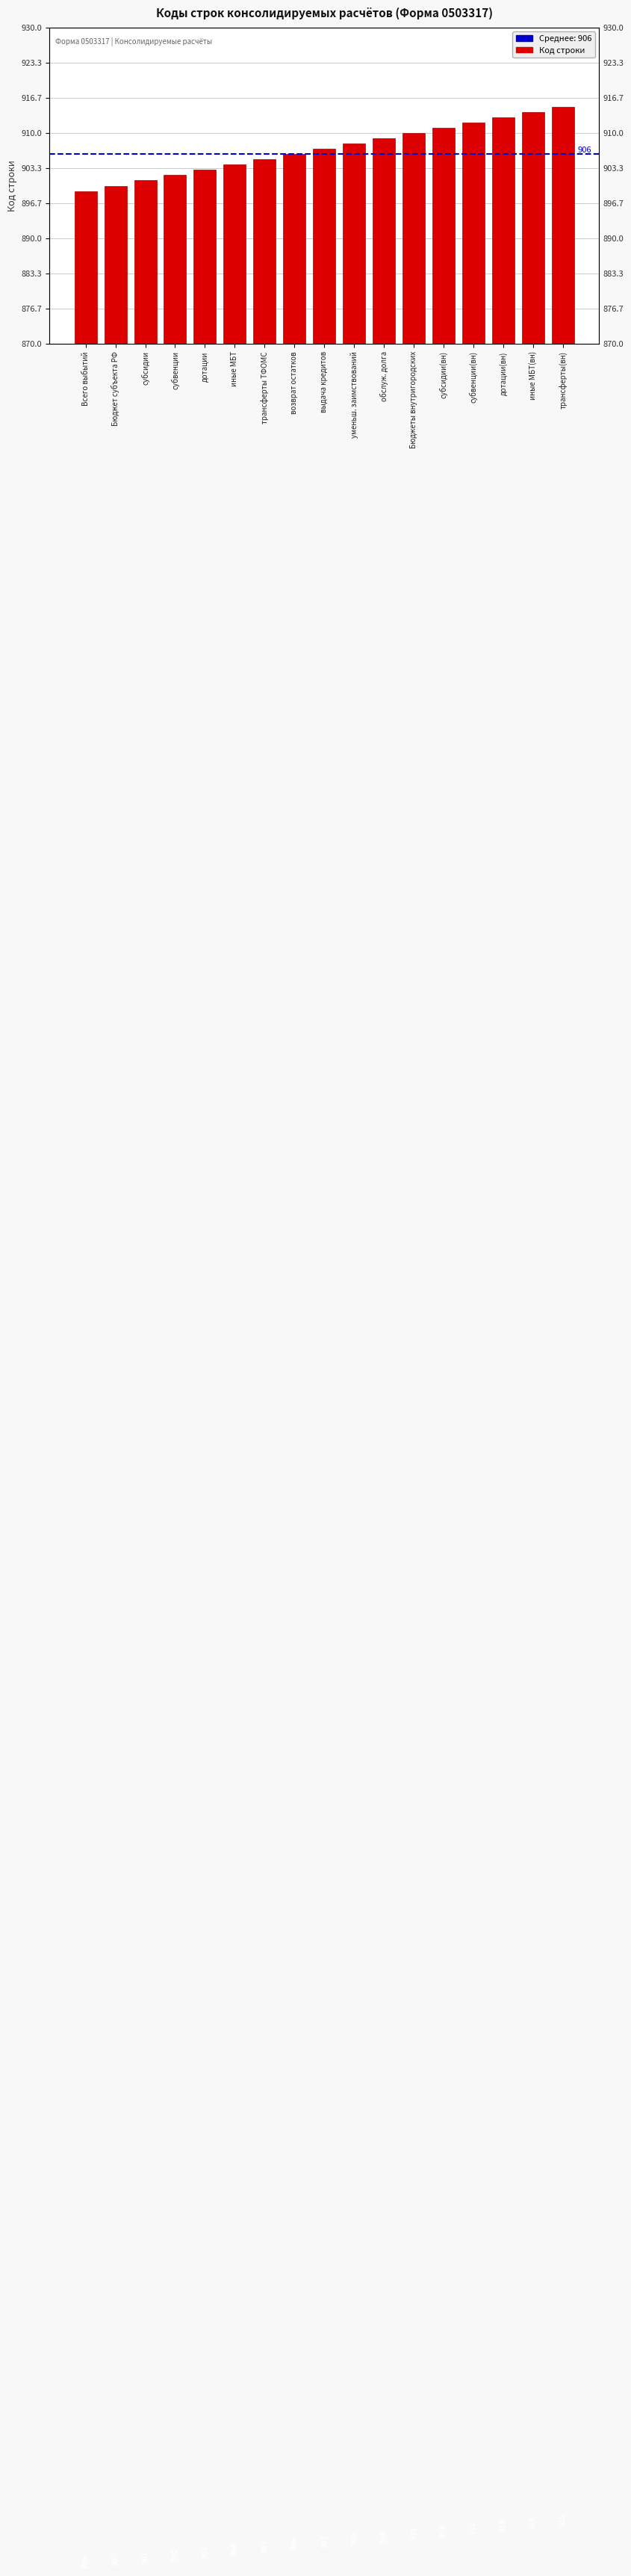

True or false: the data shows 1568 at уменьш. заимствований.

False